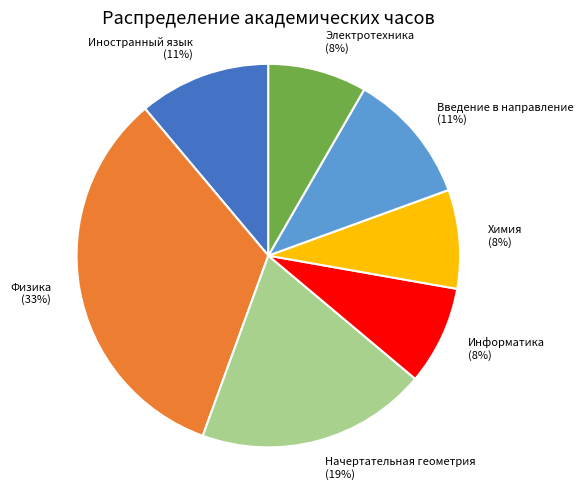

Combined, do Информатика and Химия account for over 50%?

No